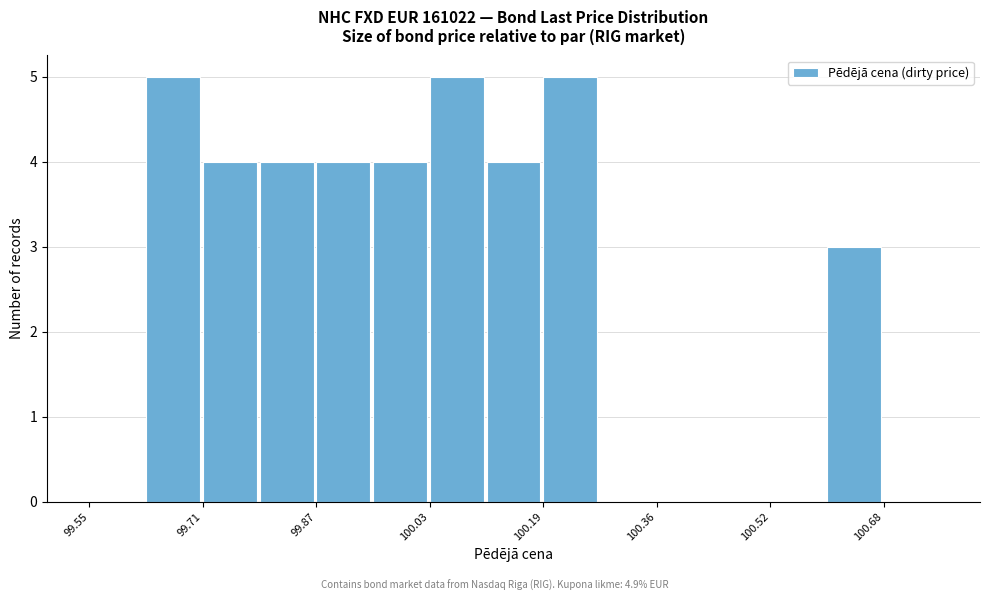

Reading left to right, transcribe this chart: for each bar, give the range it covers on the x-axis and its height. Neither the bar edges nor the heights are printed on the chart, so give them approximately, as read against the axes.

99.56 to 99.64: 0
99.64 to 99.72: 5
99.72 to 99.80: 4
99.80 to 99.88: 4
99.88 to 99.96: 4
99.96 to 100.04: 4
100.04 to 100.12: 5
100.12 to 100.20: 4
100.20 to 100.28: 5
100.28 to 100.36: 0
100.36 to 100.44: 0
100.44 to 100.52: 0
100.52 to 100.60: 0
100.60 to 100.68: 3
100.68 to 100.76: 0